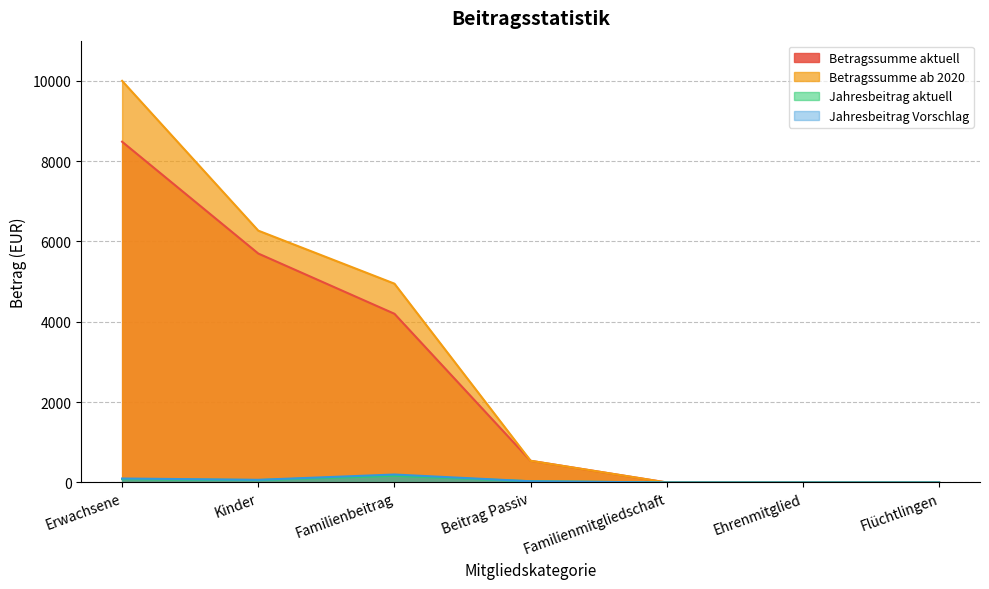

How many data points in Jahresbeitrag aktuell are above 30?

3